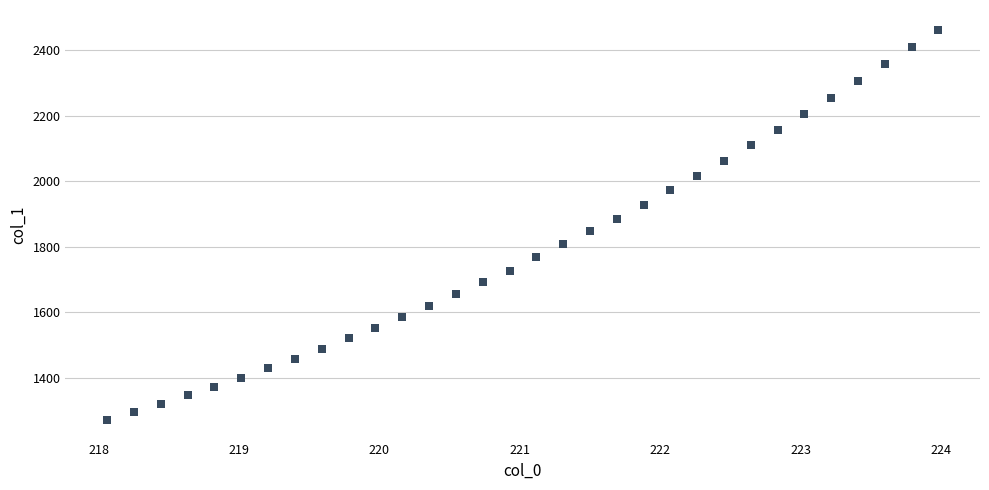

What is the range of Y values (max minus min)?

1193.4